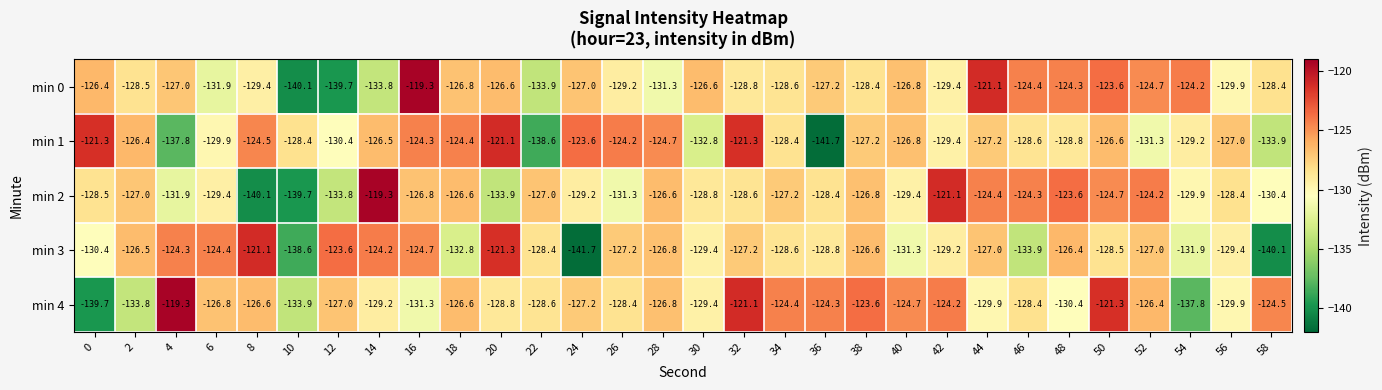

Count the number of data series in this chart.

5